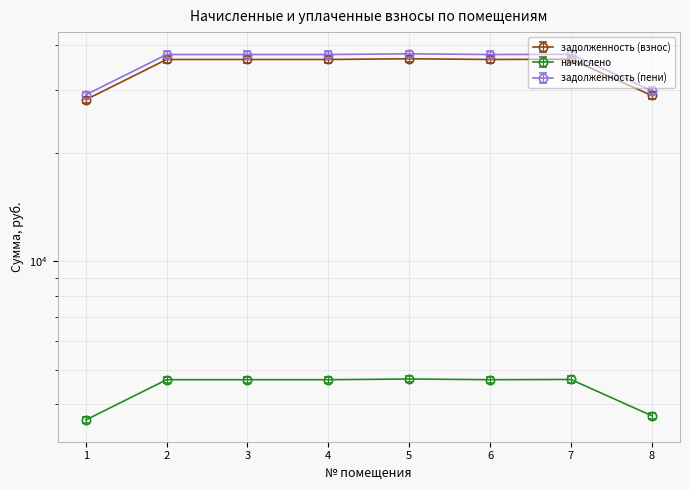

Rank the series at 3 from highest to lowest value.

задолженность (пени), задолженность (взнос), начислено